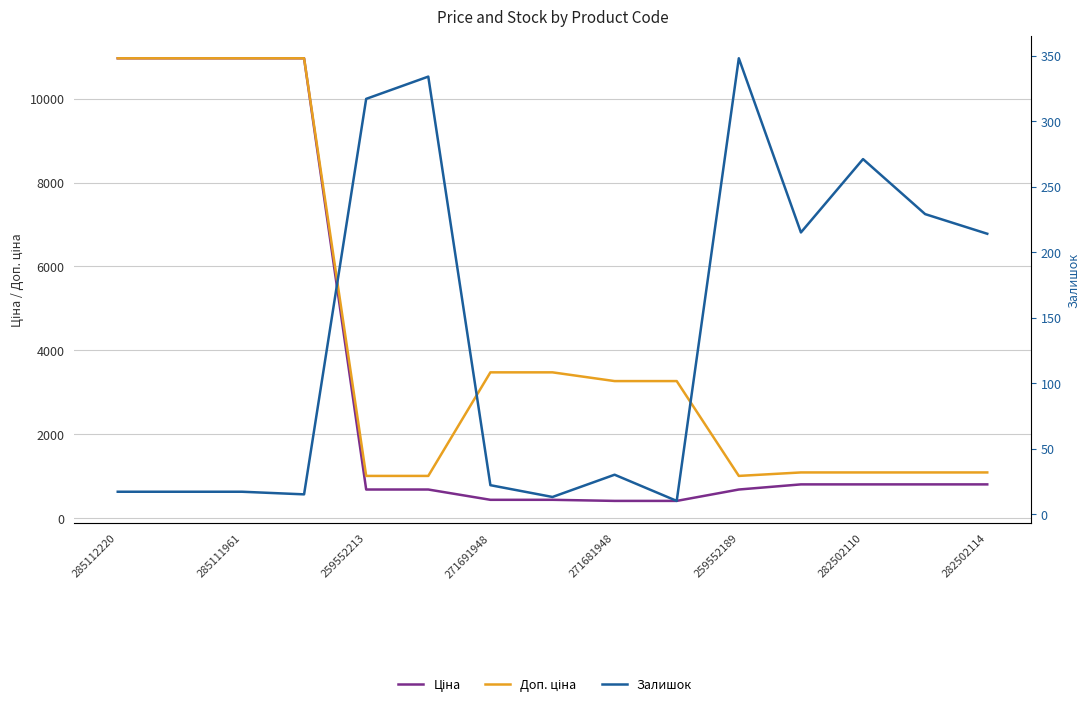

True or false: Залишок has more than 1 interior local peaks.

True